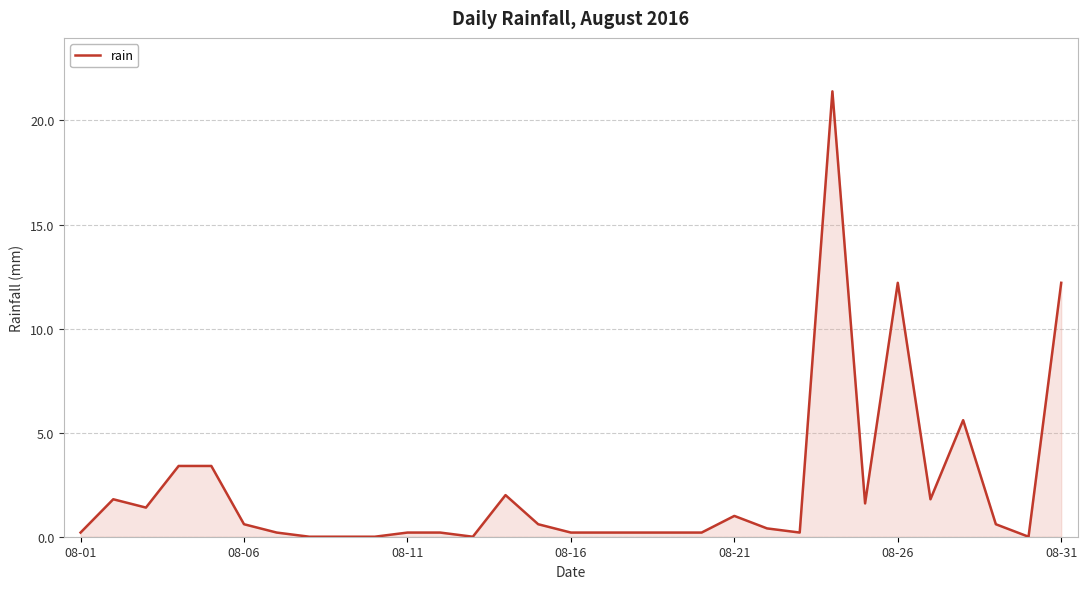

Does the chart display data point markers on the line(s)?

No